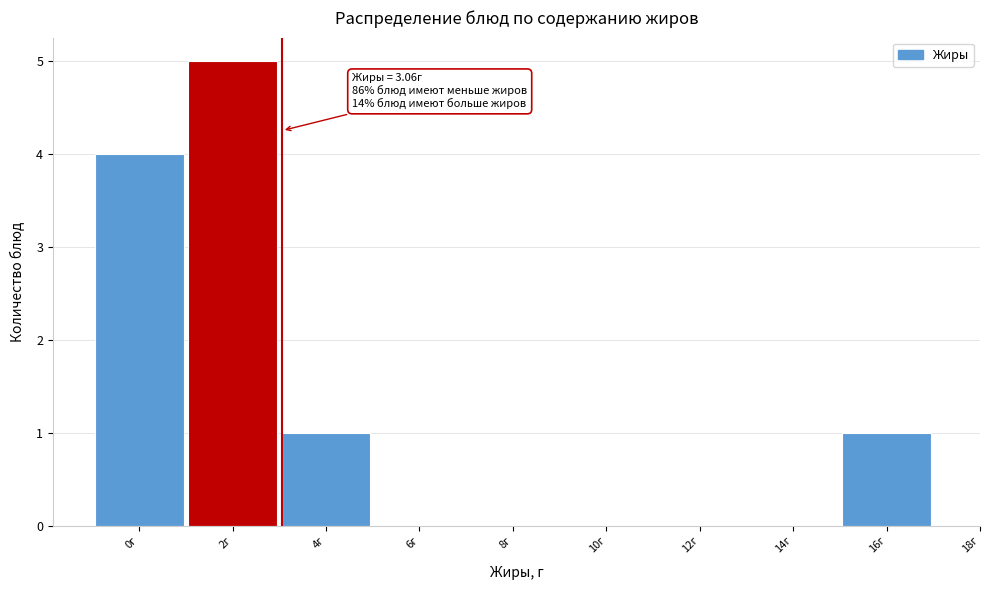

Reading left to right, extract all data points from this chart.

0г=4	2г=5	4г=1	6г=0	8г=0	10г=0	12г=0	14г=0	16г=1